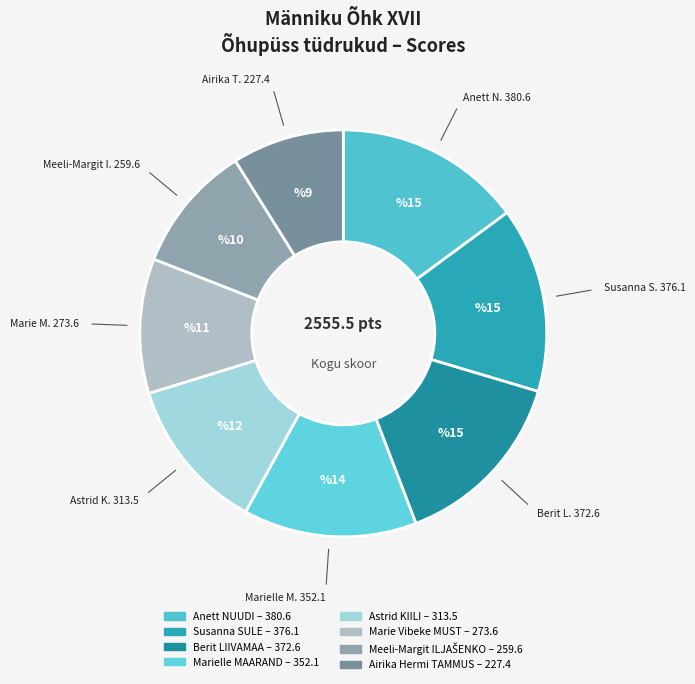

Does any single category account for the majority?

No